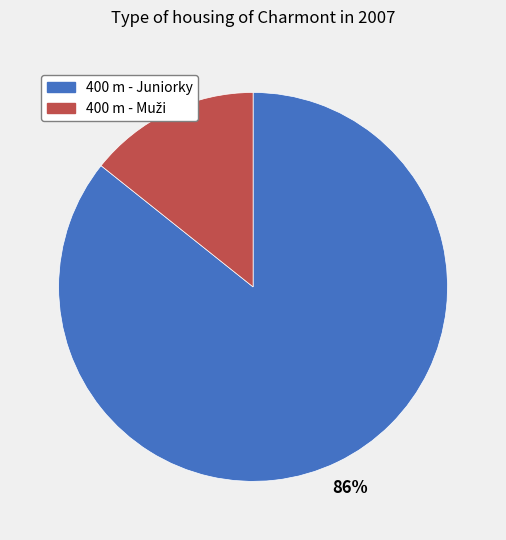

The 400 m - Juniorky slice represents 96% of the pie. True or false?

False